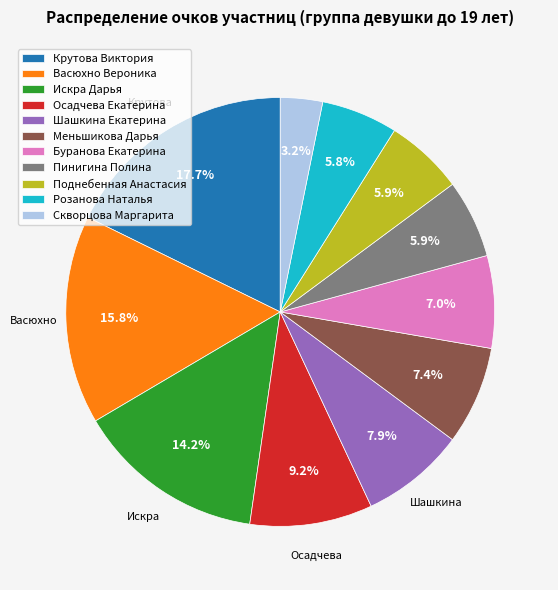

Combined, do Шашкина Екатерина and Крутова Виктория account for over 50%?

No